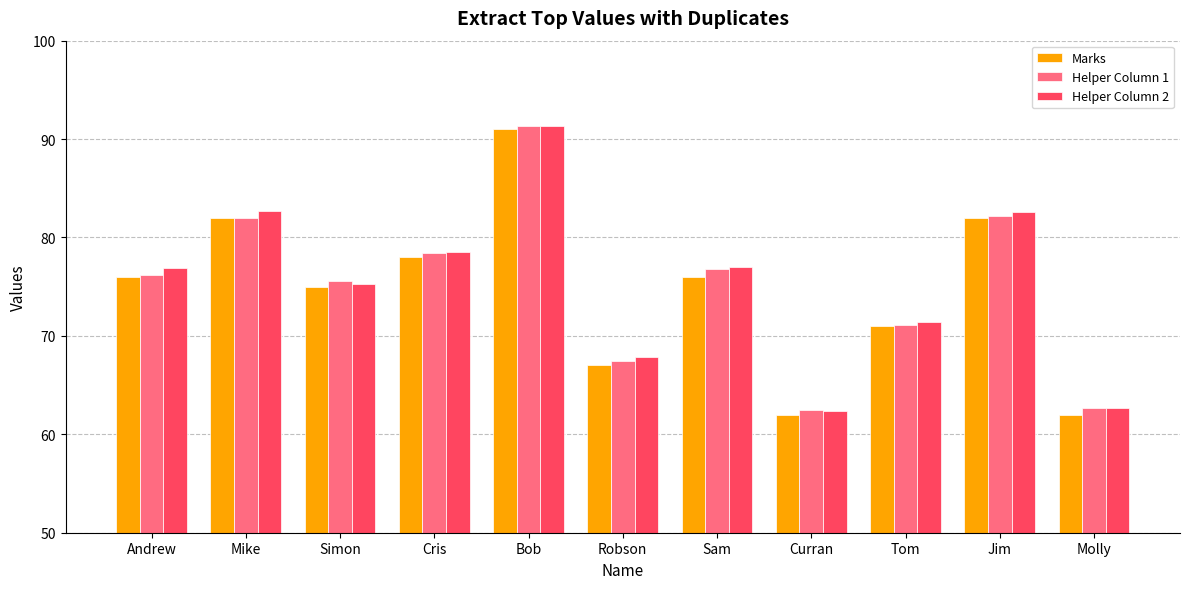

What is the value of the Marks bar at the 8th from the left?

62.0